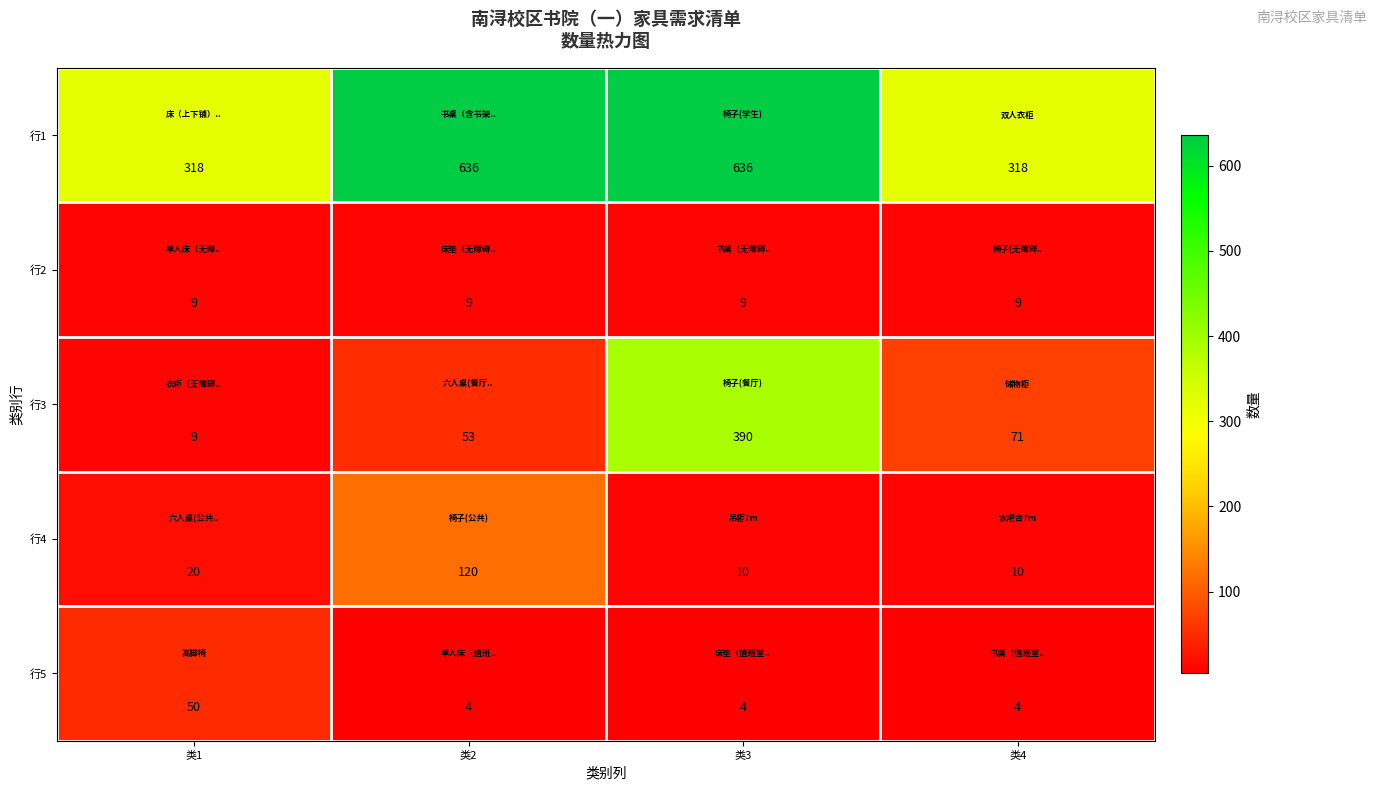

Count the number of data series in this chart.

5